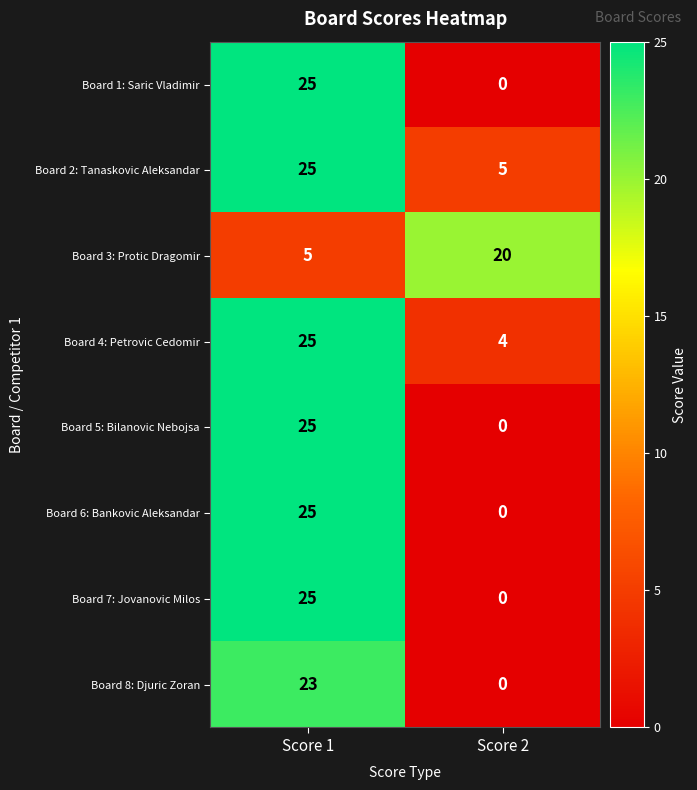

Is it true that Board 2: Tanaskovic Aleksandar equals 8 at Score 2?

False